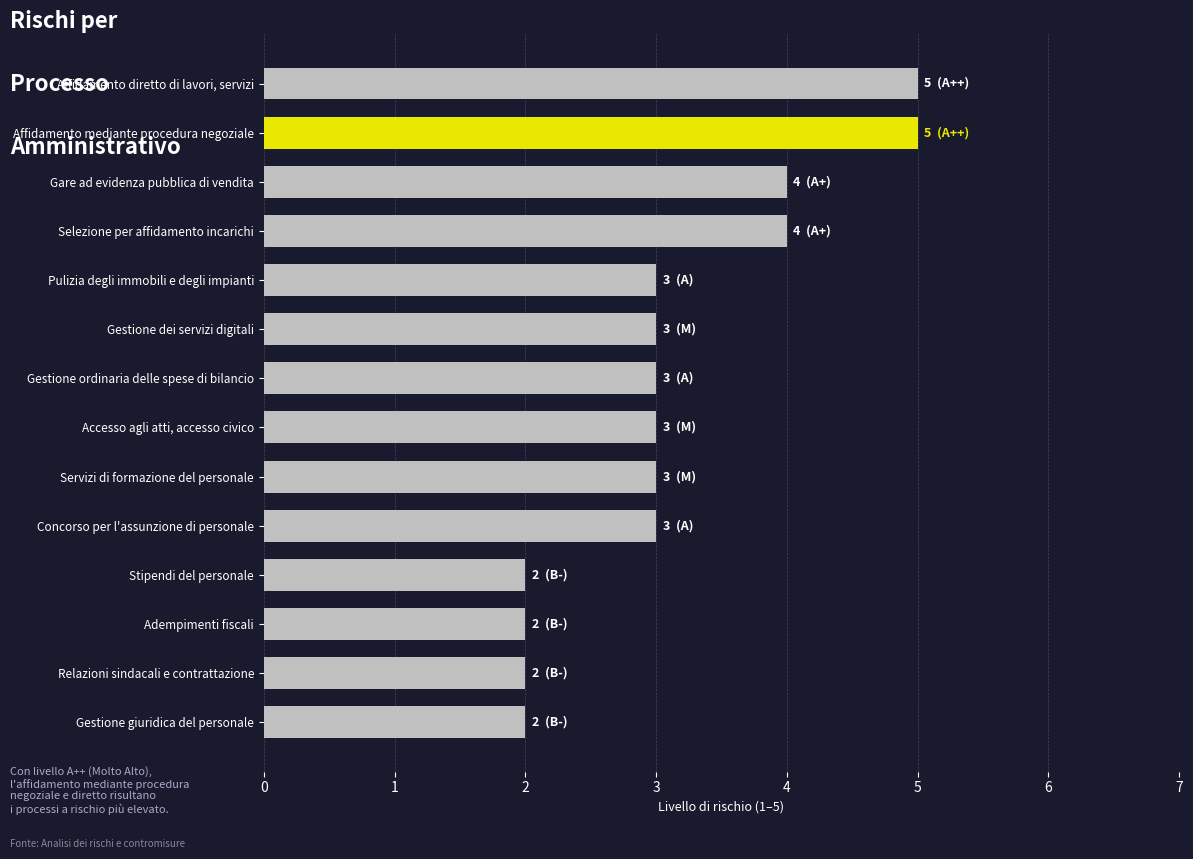

Between Stipendi del personale and Affidamento mediante procedura negoziale, which is larger?

Affidamento mediante procedura negoziale